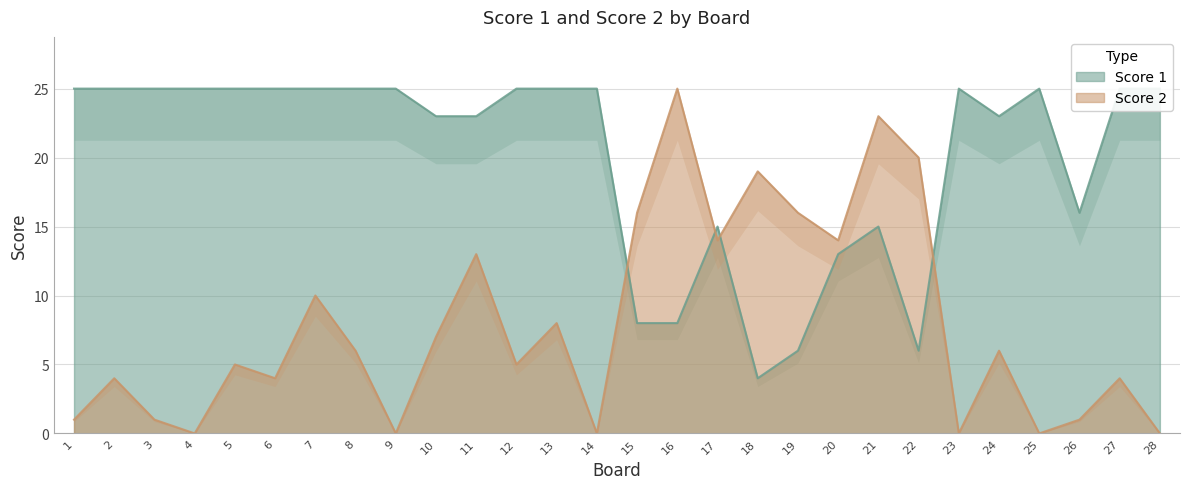

Reading right to left, extract all data points from this chart.

Score 1: 28=25	27=25	26=16	25=25	24=23	23=25	22=6	21=15	20=13	19=6	18=4	17=15	16=8	15=8	14=25	13=25	12=25	11=23	10=23	9=25	8=25	7=25	6=25	5=25	4=25	3=25	2=25	1=25
Score 2: 28=0	27=4	26=1	25=0	24=6	23=0	22=20	21=23	20=14	19=16	18=19	17=14	16=25	15=16	14=0	13=8	12=5	11=13	10=7	9=0	8=6	7=10	6=4	5=5	4=0	3=1	2=4	1=1